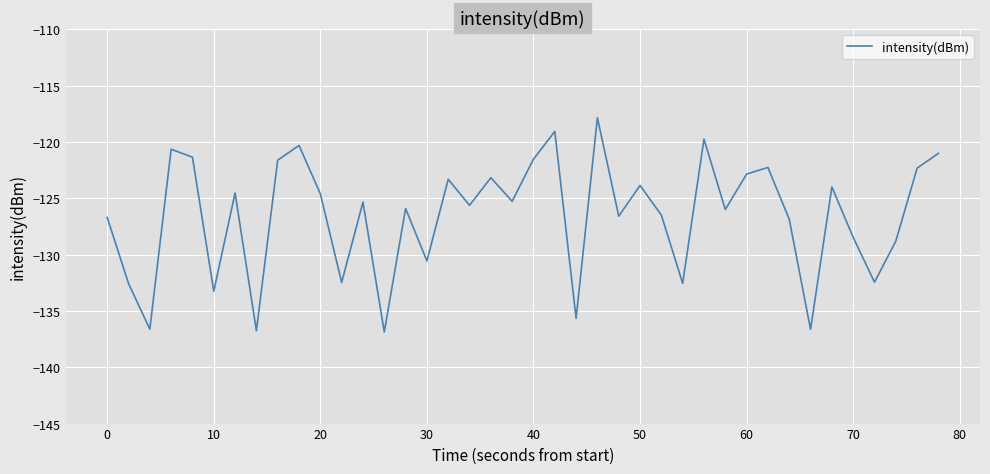

What is the minimum value shown in the chart?

-136.9